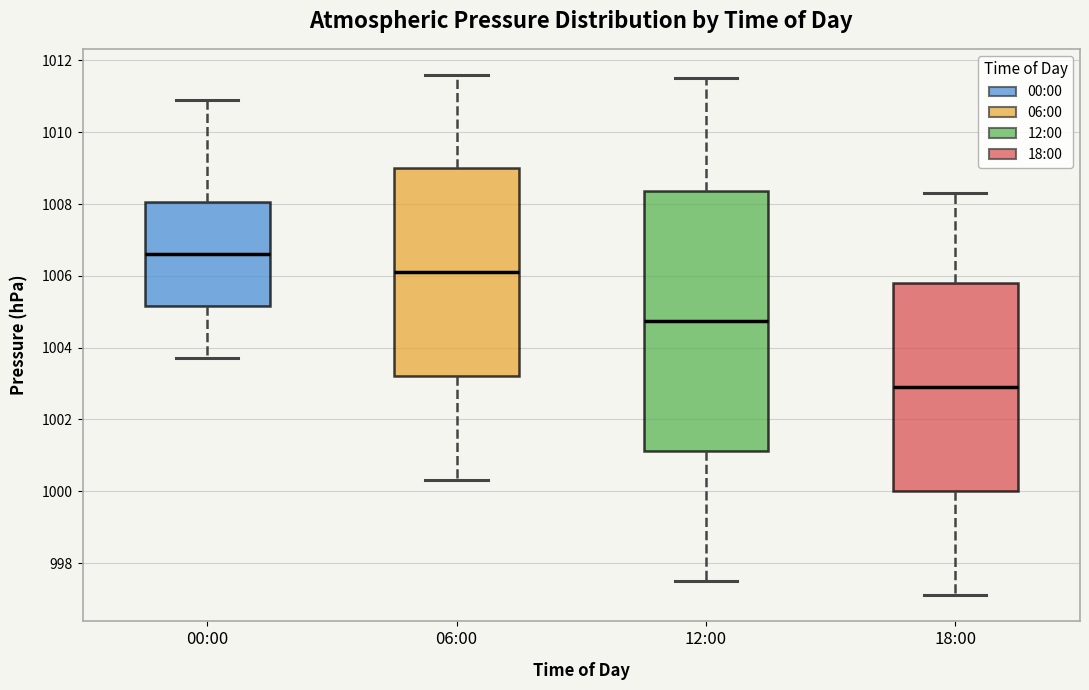

Where does the upper whisker of the box for 12:00 end on the y-axis? The values are not printed on the chart, so give them approximately, as read against the axis.

1011.6